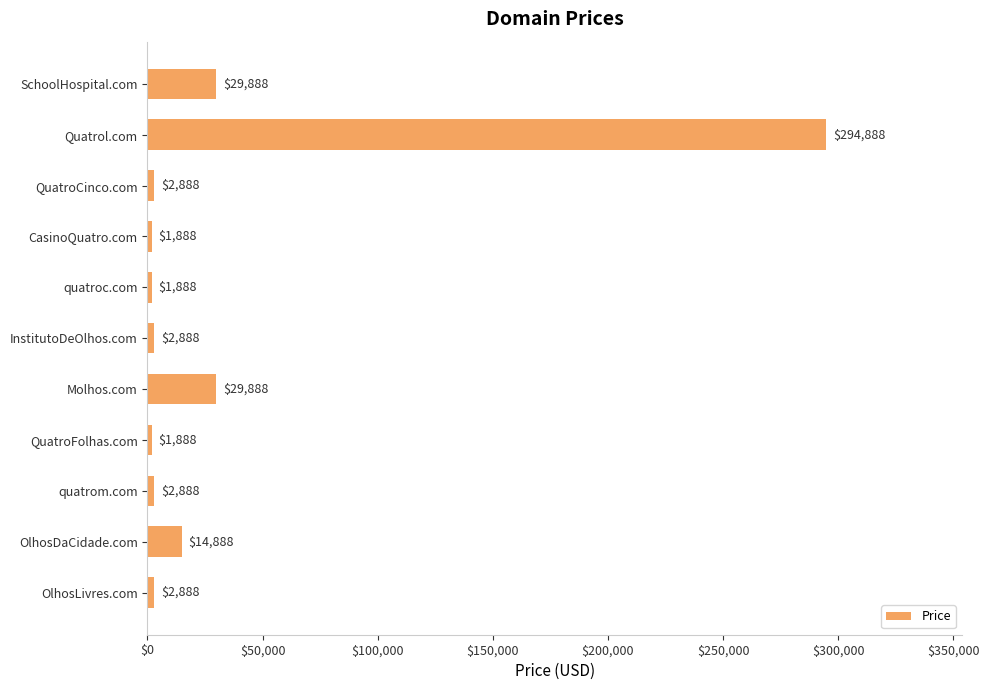

What is the sum of the values at quatrom.com and OlhosLivres.com?

5776